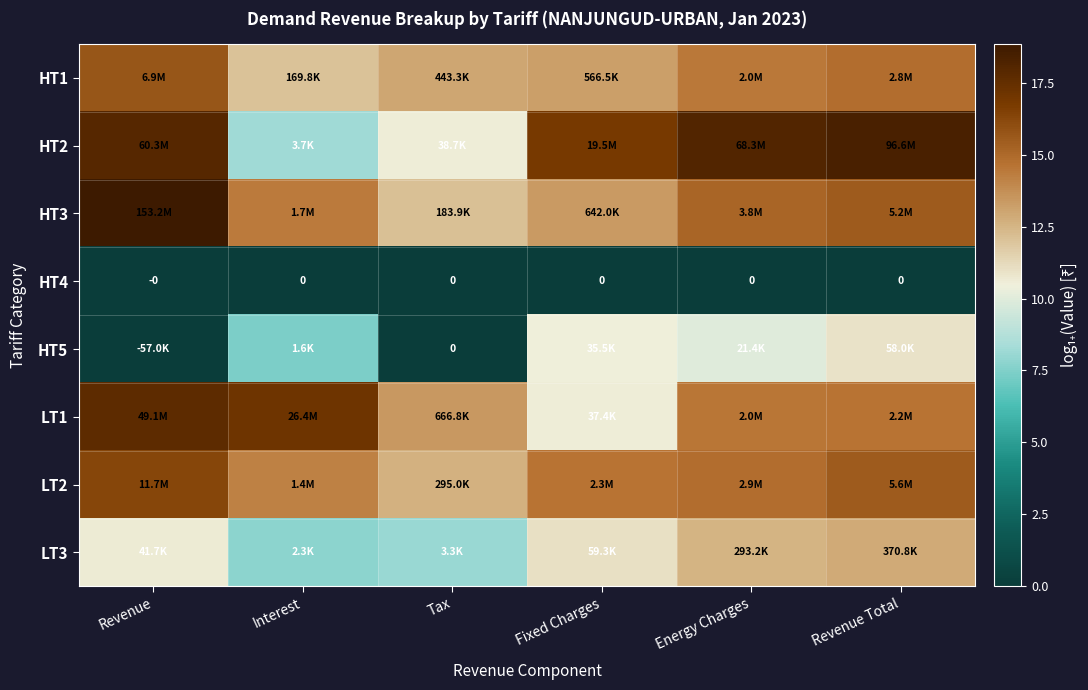

List the series in order of their peak value, lowest first.

HT4, HT5, LT3, HT1, LT2, LT1, HT2, HT3